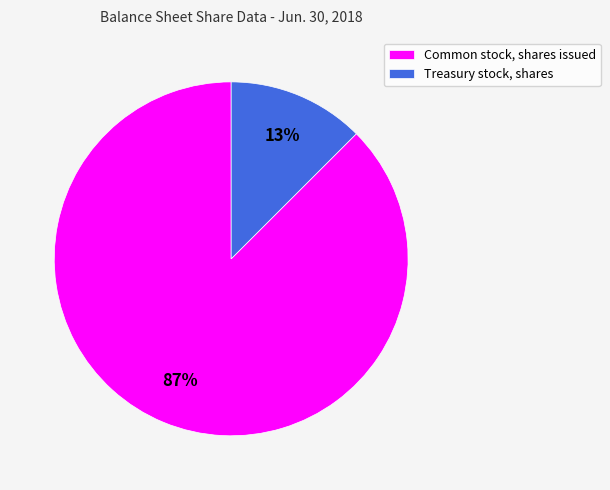

What percentage is the Treasury stock, shares slice, to the nearest percent?

13%